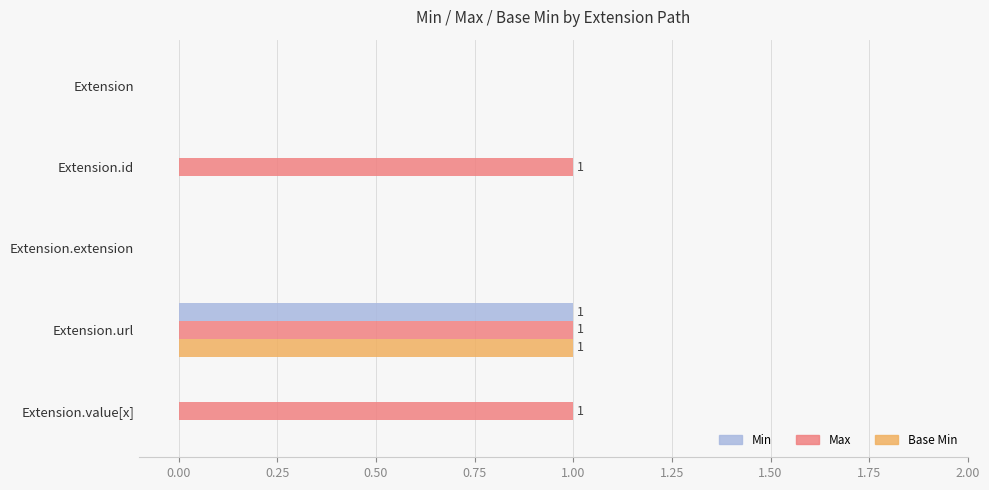

What is the sum of all Max values?

3